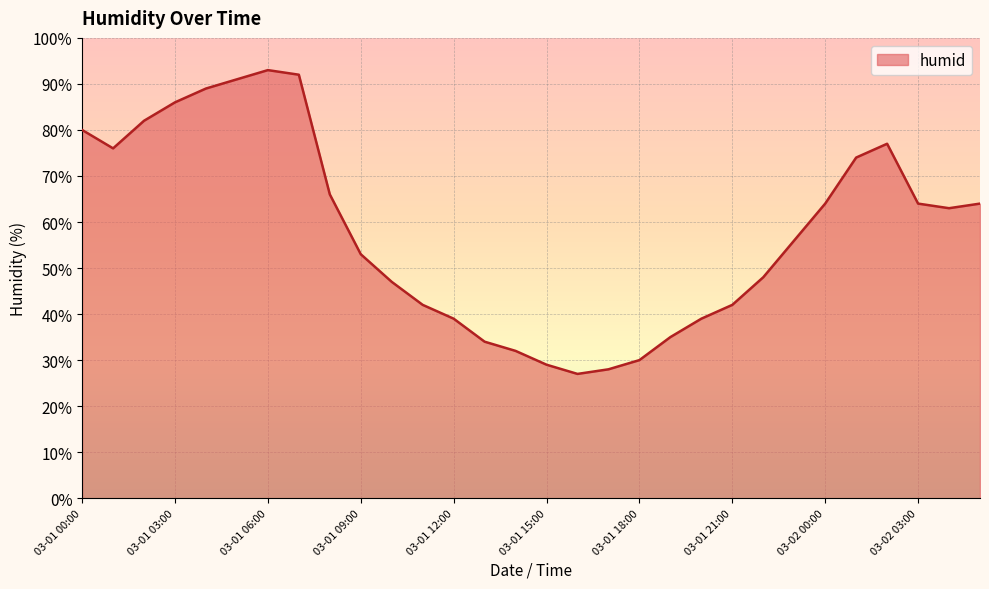

Where does the data first go above 63?

03-01 00:00